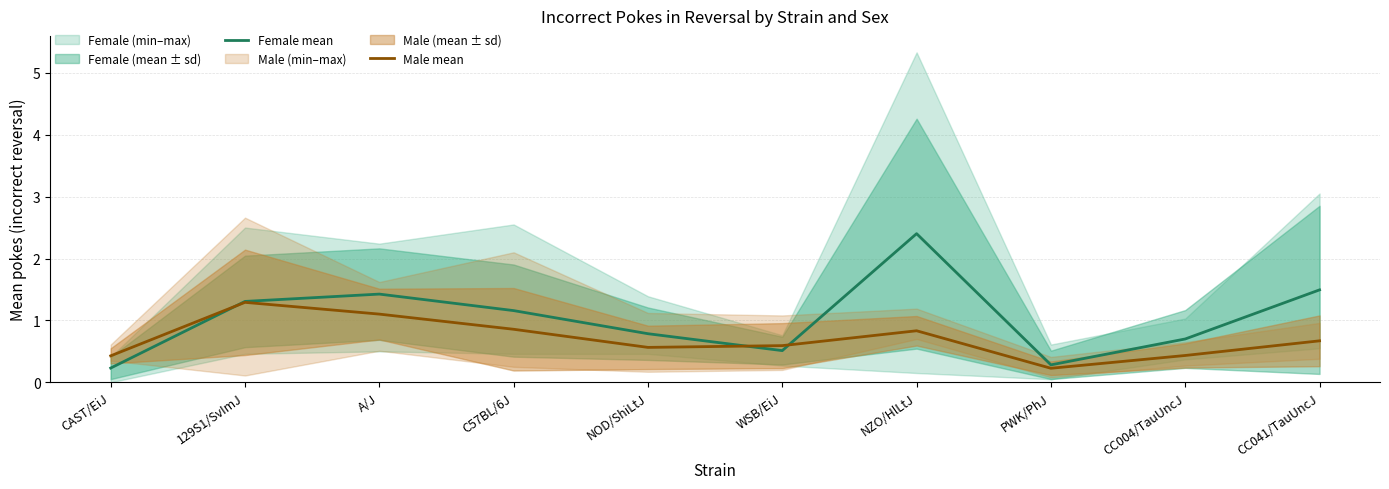

How many interior local valleys does the Male mean series have?

2